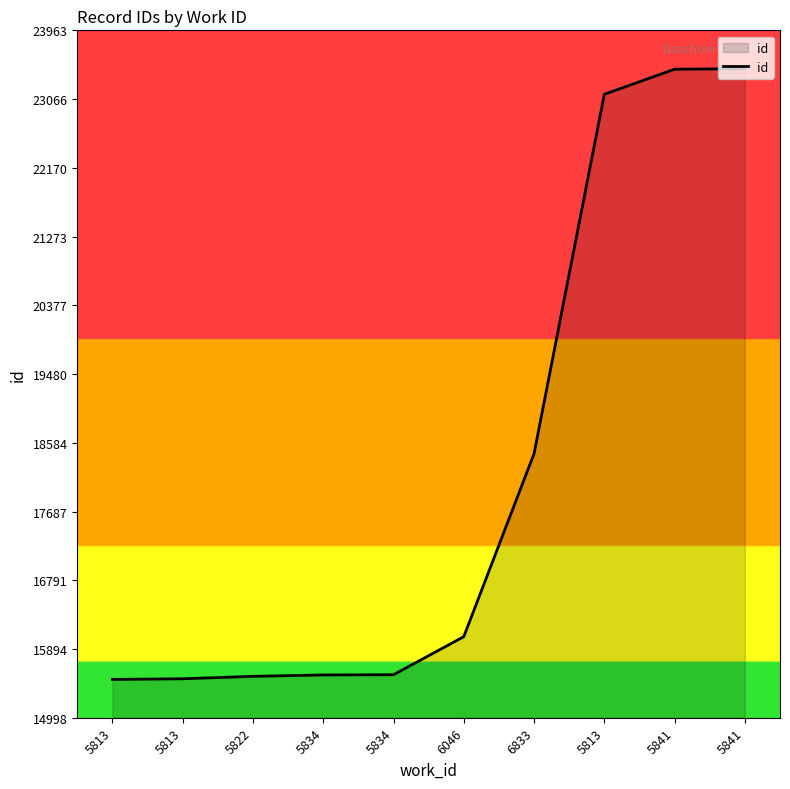

List the labels in order of value, largest first.

5841, 5841, 5813, 6833, 6046, 5834, 5834, 5822, 5813, 5813